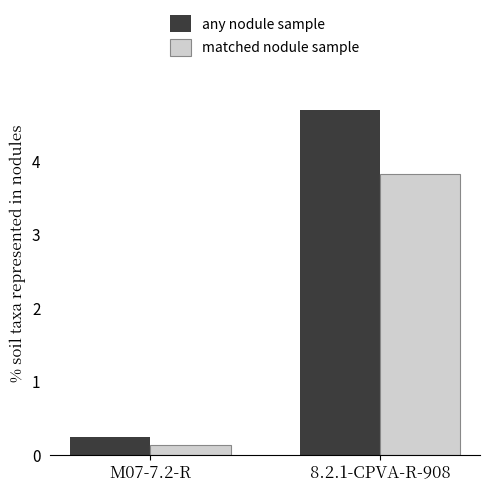

What is the label of the 1st bar from the left?

M07-7.2-R